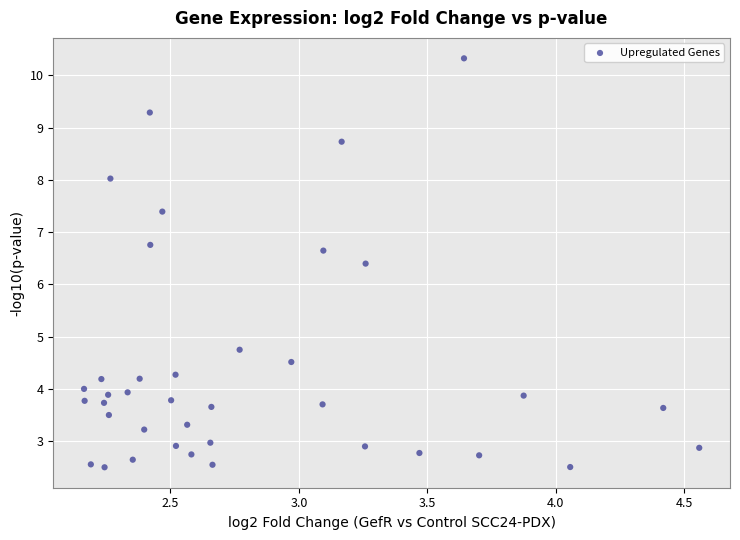

What Y value in the scatter plot is closest to 6?

6.4